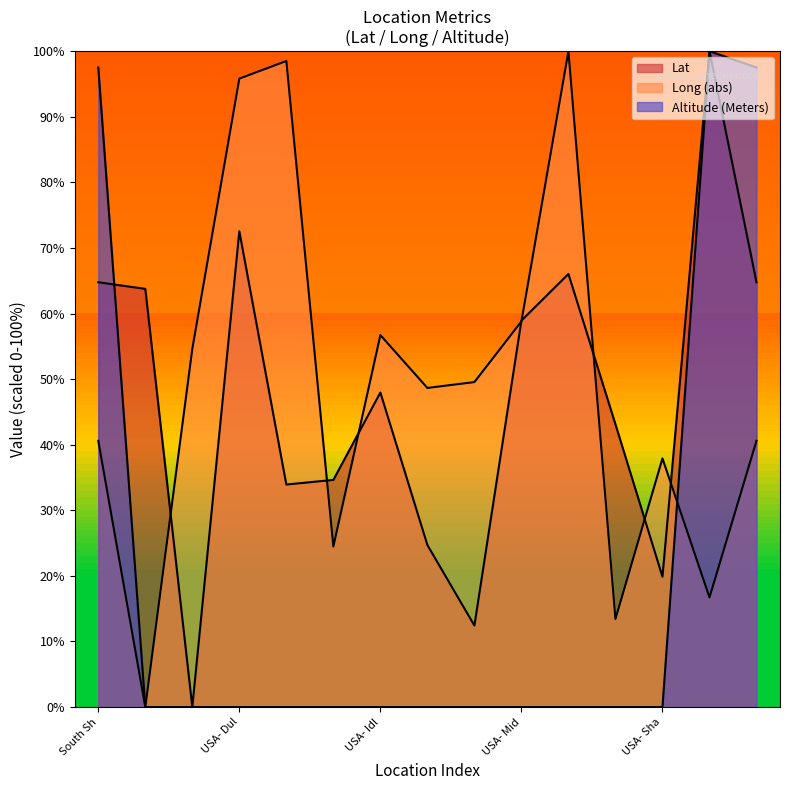

How many lines are shown in the chart?

3